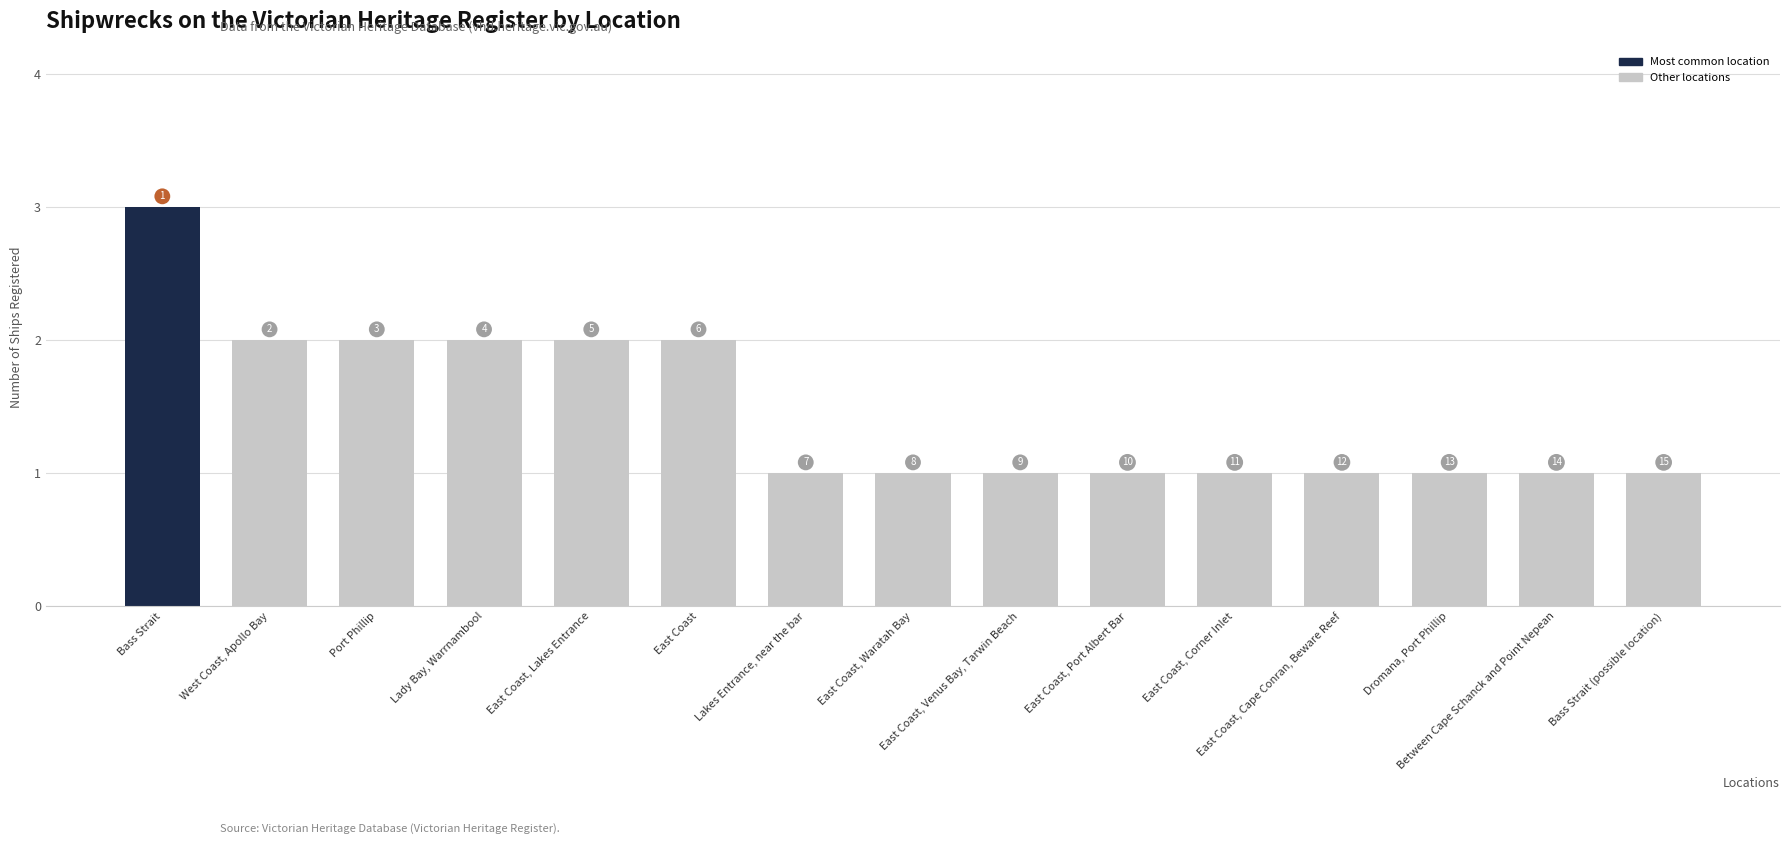

Reading right to left, extract all data points from this chart.

Bass Strait (possible location)=1	Between Cape Schanck and Point Nepean=1	Dromana, Port Phillip=1	East Coast, Cape Conran, Beware Reef=1	East Coast, Corner Inlet=1	East Coast, Port Albert Bar=1	East Coast, Venus Bay, Tarwin Beach=1	East Coast, Waratah Bay=1	Lakes Entrance, near the bar=1	East Coast=2	East Coast, Lakes Entrance=2	Lady Bay, Warrnambool=2	Port Phillip=2	West Coast, Apollo Bay=2	Bass Strait=3